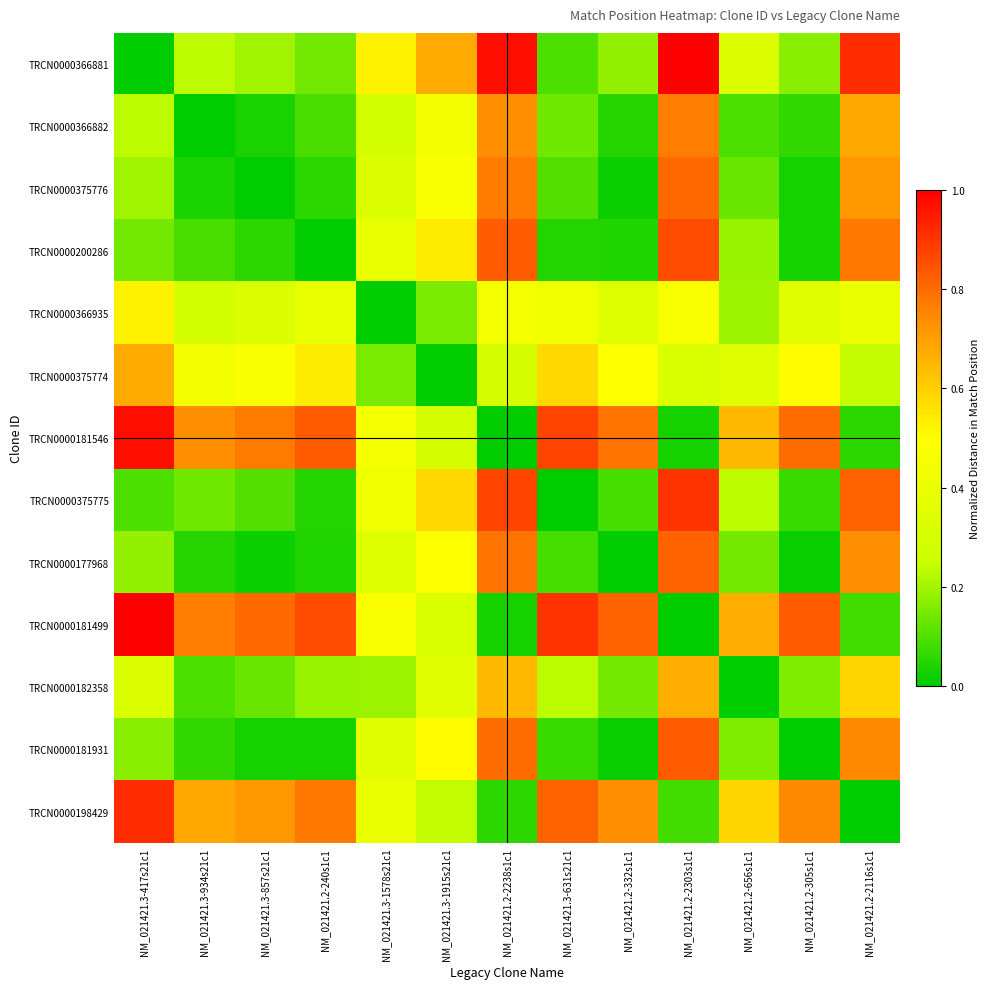

Between NM_021421.3-417s21c1 and NM_021421.2-332s1c1, which series saw the biggest shift?

TRCN0000181499